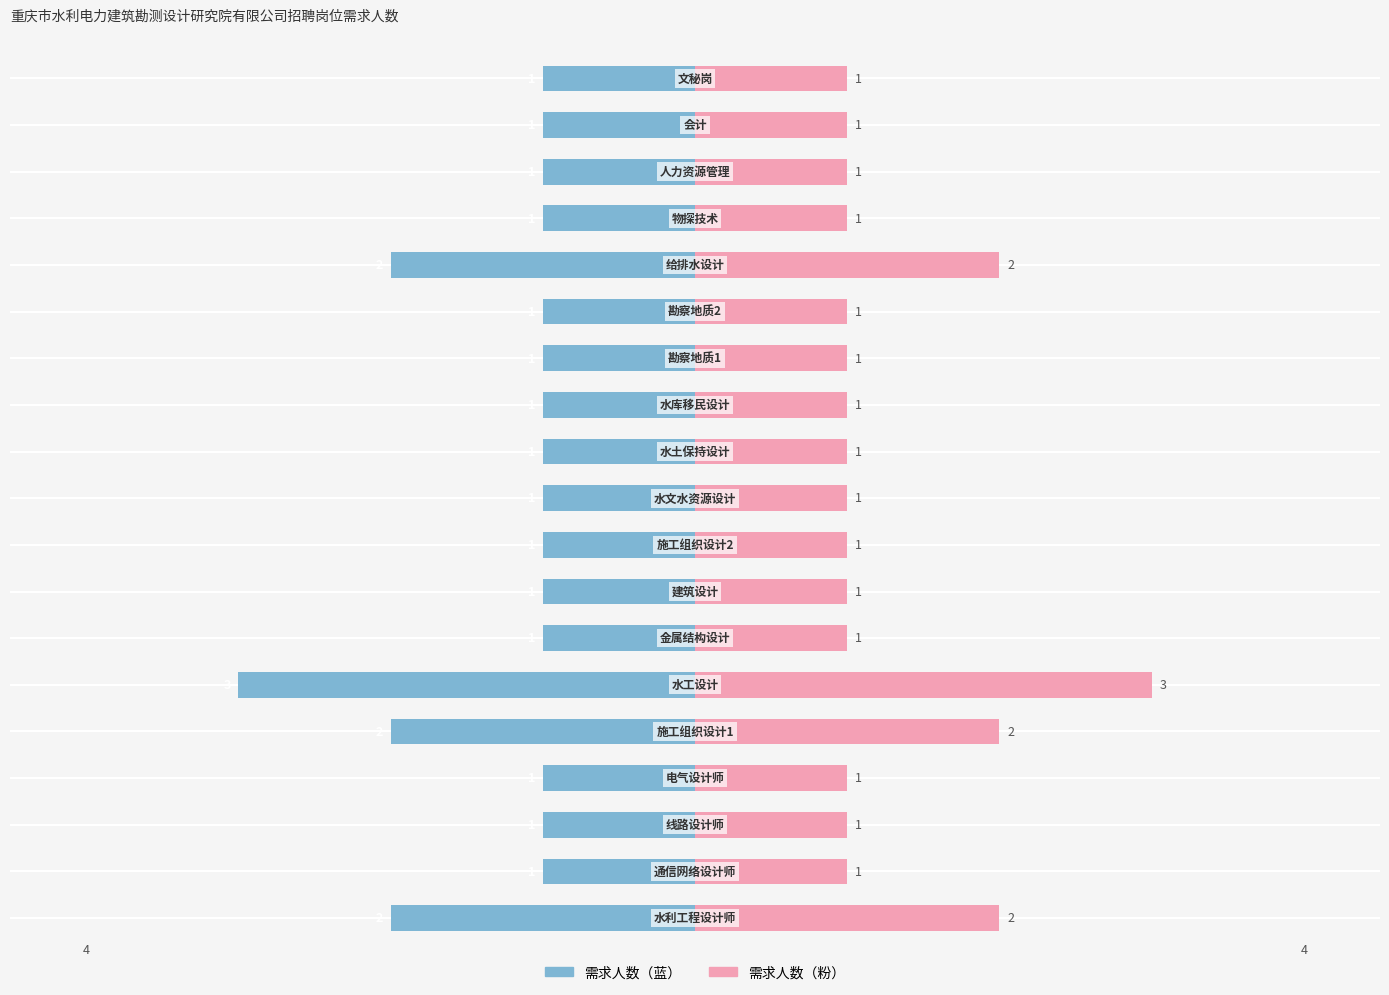

What is the sum of all 需求人数（左） values?

-24